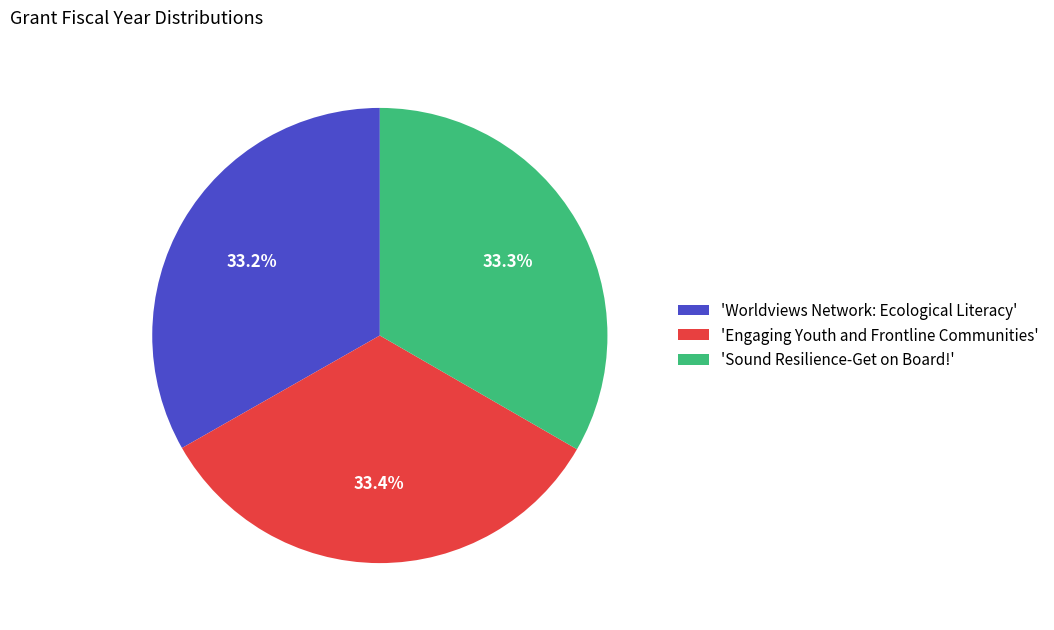

How many segments does this pie chart have?

3